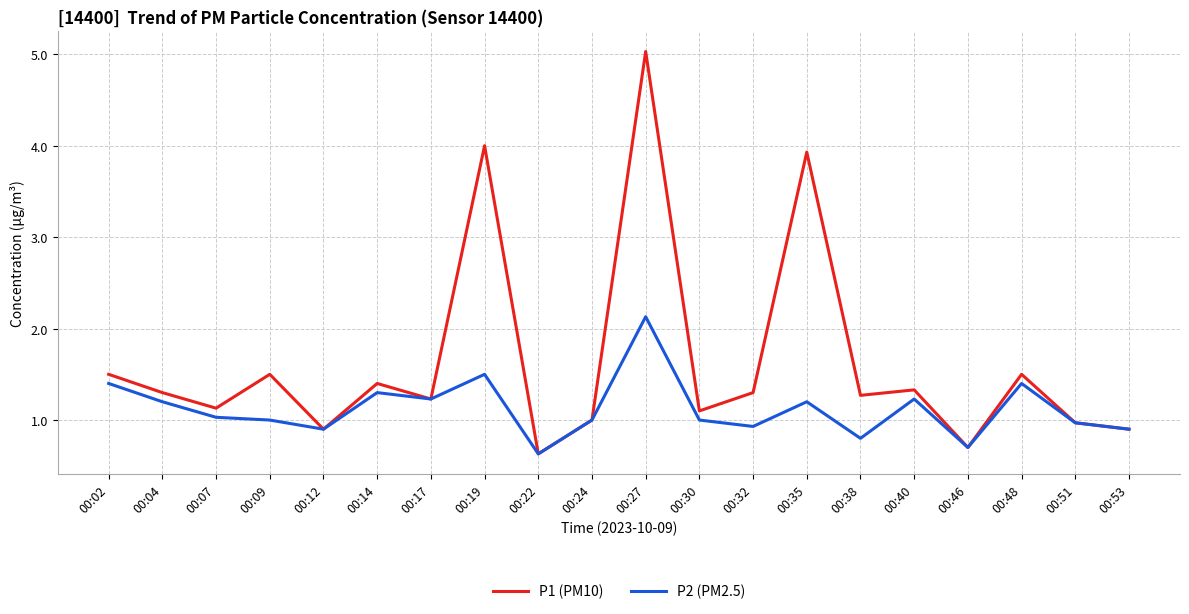

What is the total value across all series at 00:17?

2.5